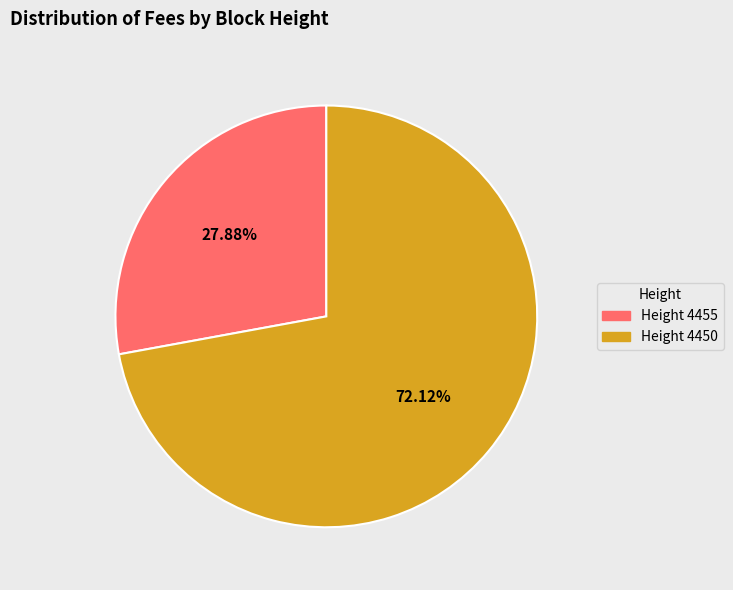

How many segments does this pie chart have?

2